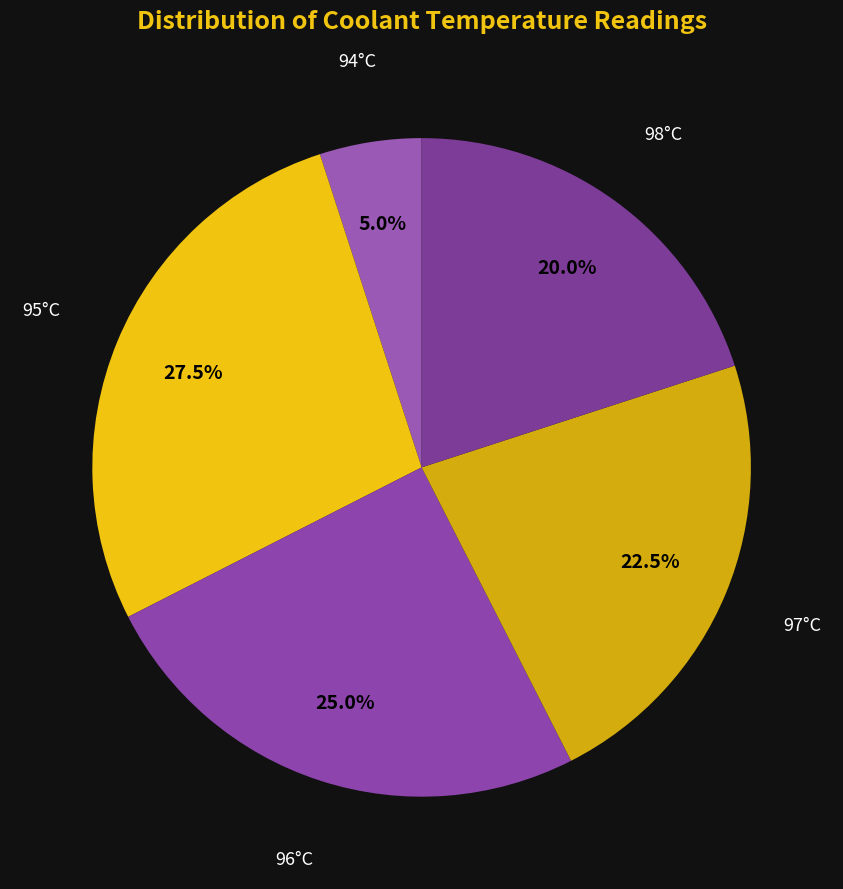

How many slices are in this pie chart?

5